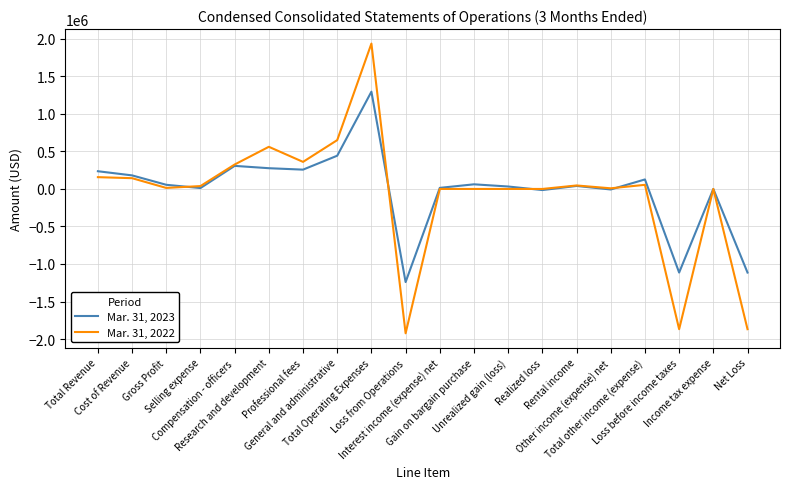

What is the minimum value for Mar. 31, 2023?

-1240974